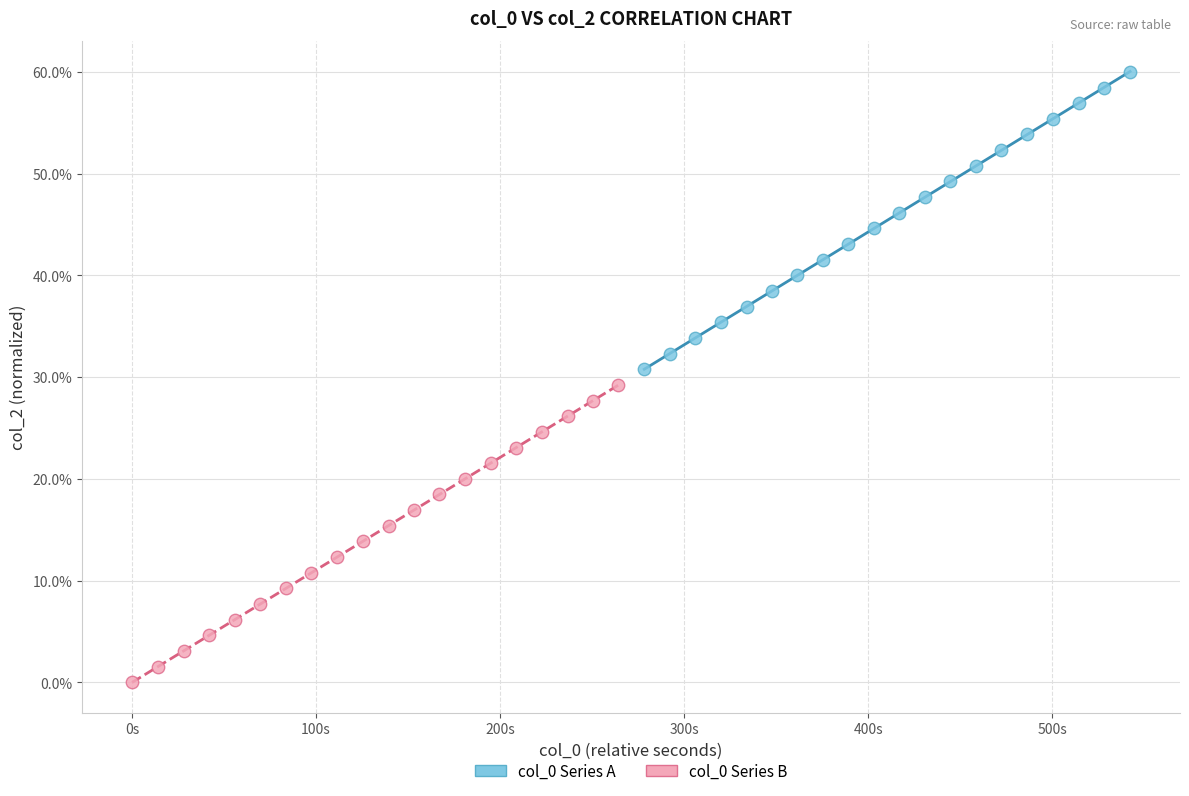

Which series reaches the maximum Y coordinate?

col_0 Series A